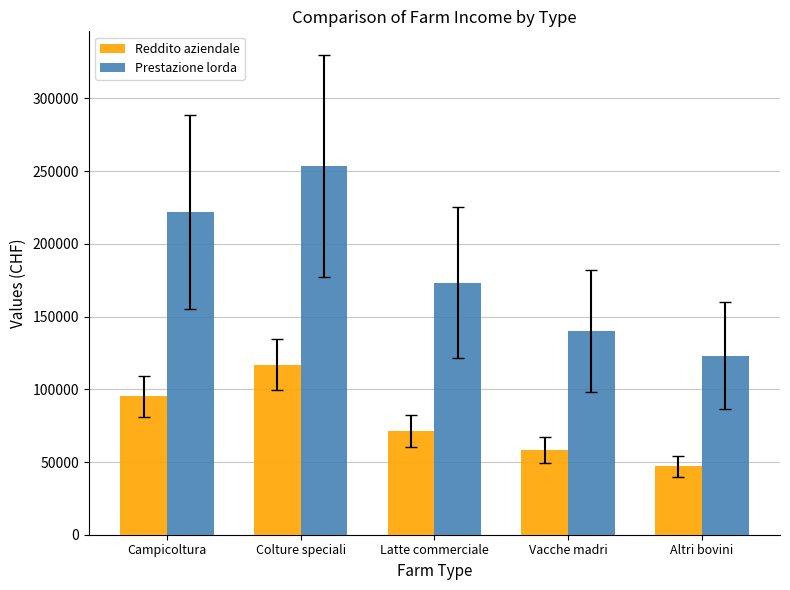

Is it true that Prestazione lorda equals 139877 at Vacche madri?

True